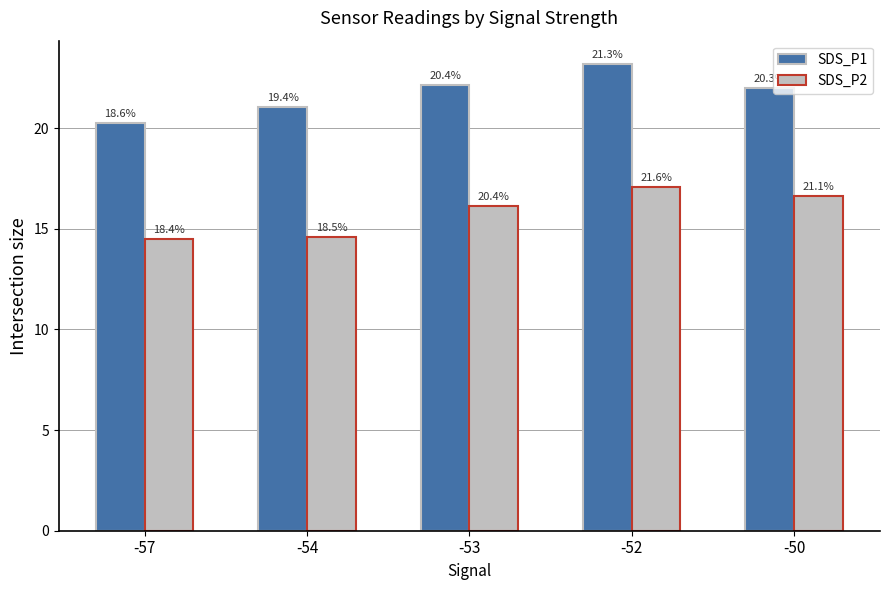

How many bars are there in each group?

2